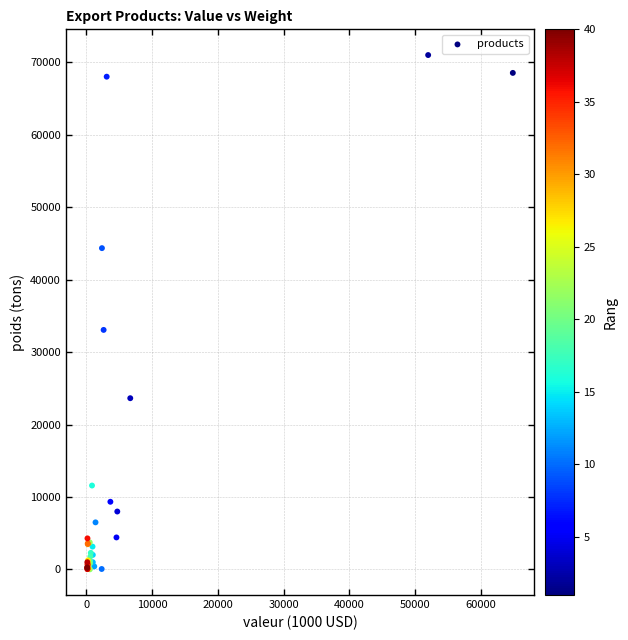

What Y value in the scatter plot is closest to 35520?

33073.0